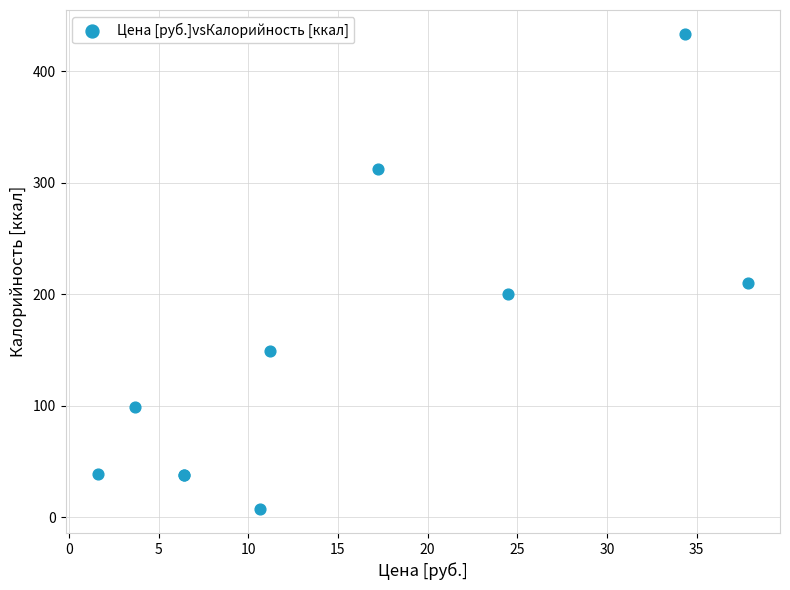

What Y value in the scatter plot is closest to 220?

210.2